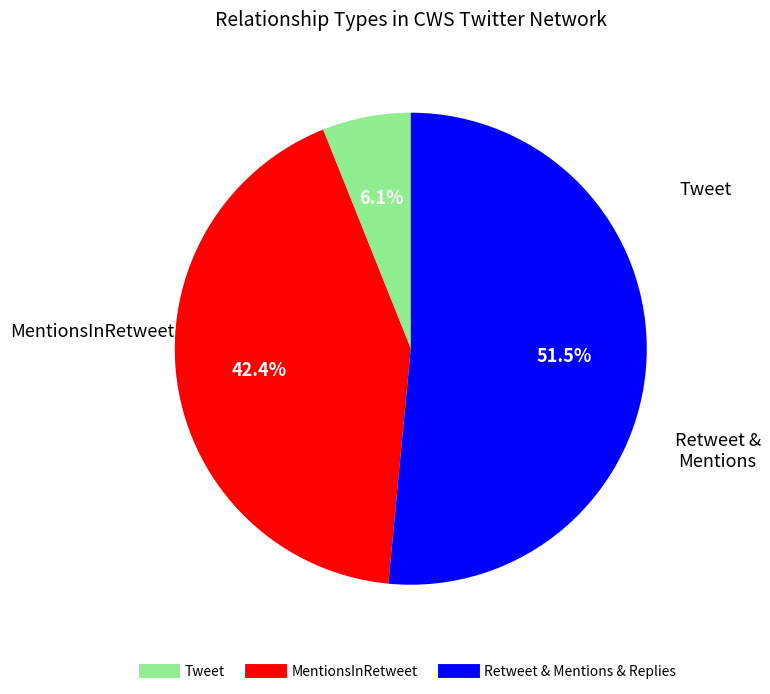

Does any single category account for the majority?

Yes